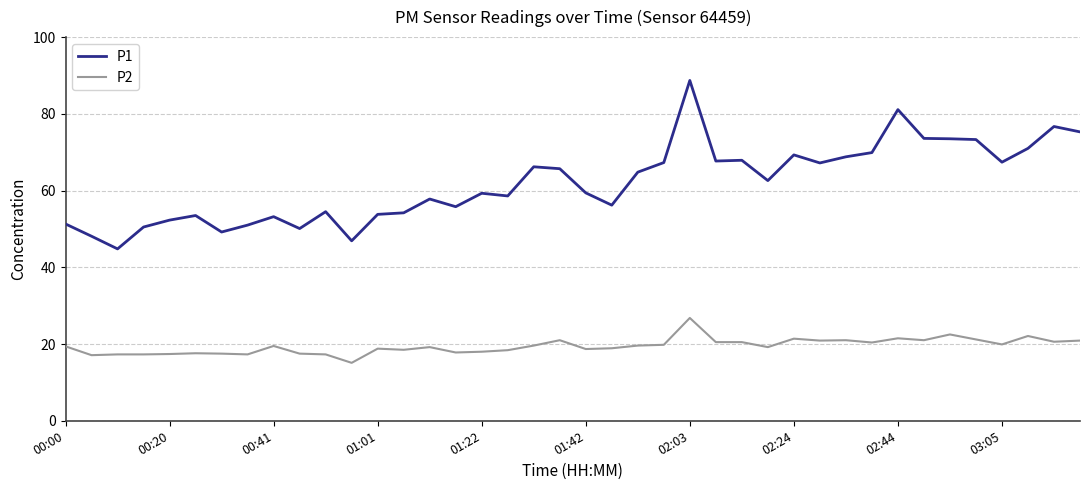

Which series has the largest total across all categories?

P1